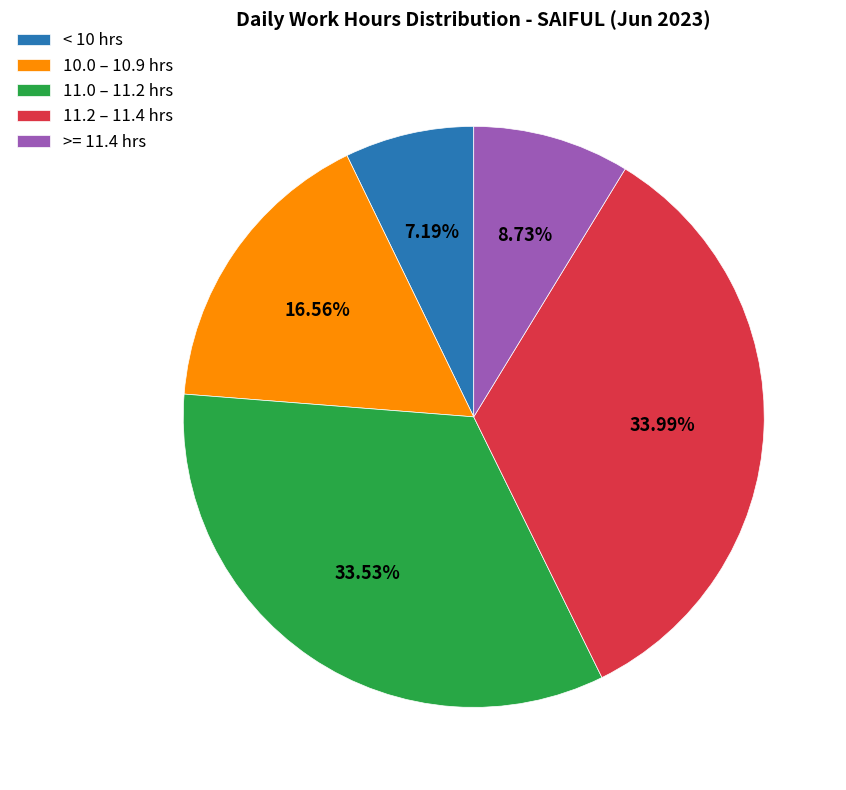

Is < 10 hrs the majority of the pie?

No